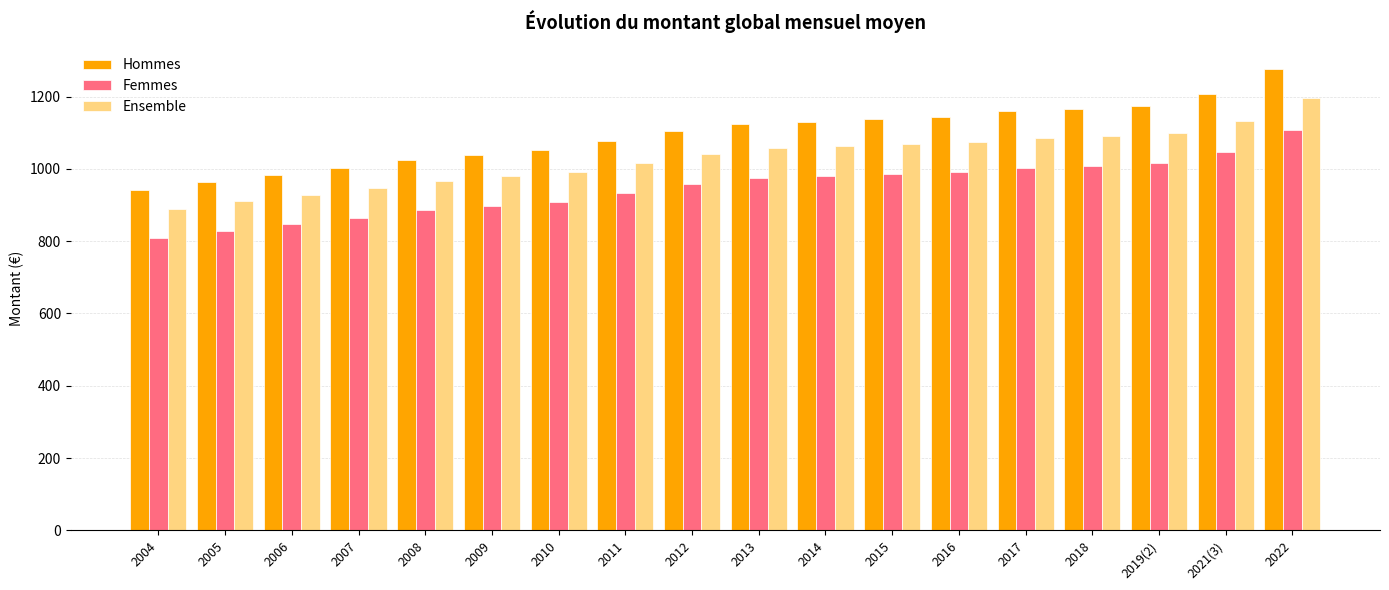

What is the difference between the highest and lowest values at 2018?

157.0